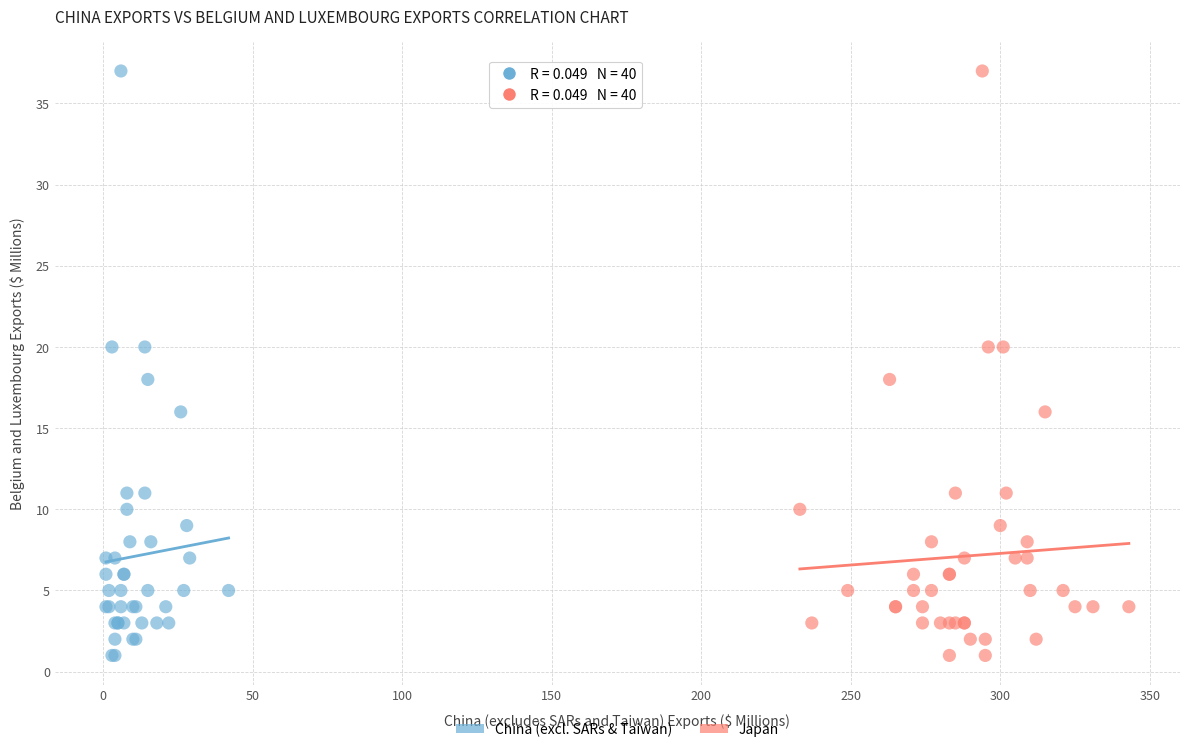

What are all the series names shown in the legend?

China (excl. SARs & Taiwan), Japan